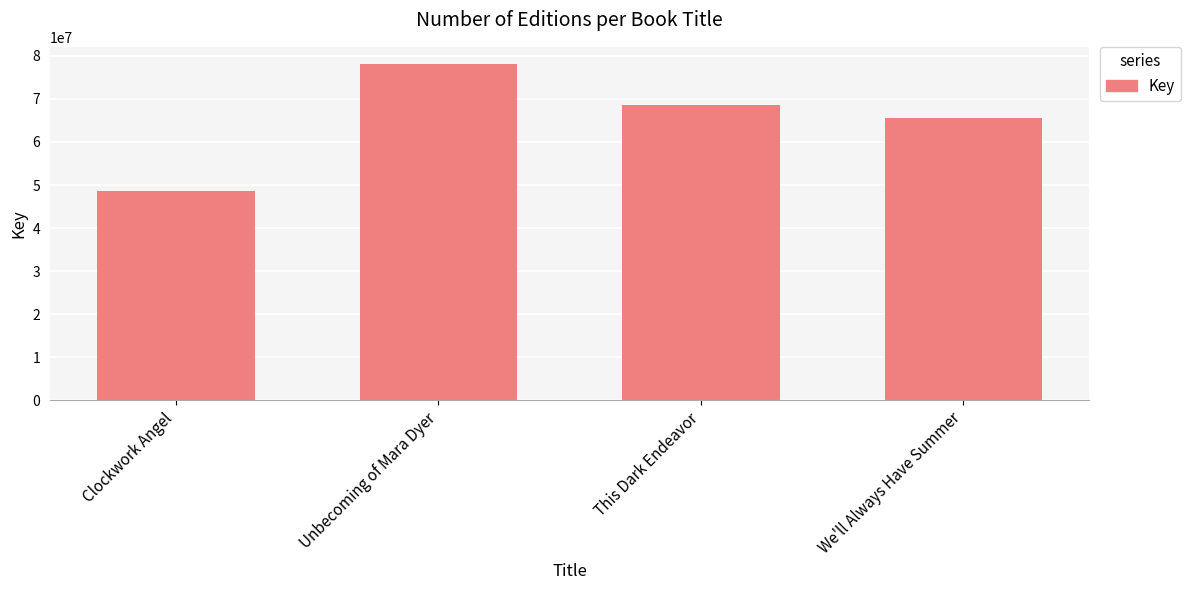

Reading left to right, transcribe all the data shown in this chart.

Clockwork Angel=48561815	Unbecoming of Mara Dyer=78193520	This Dark Endeavor=68551990	We'll Always Have Summer=65606629